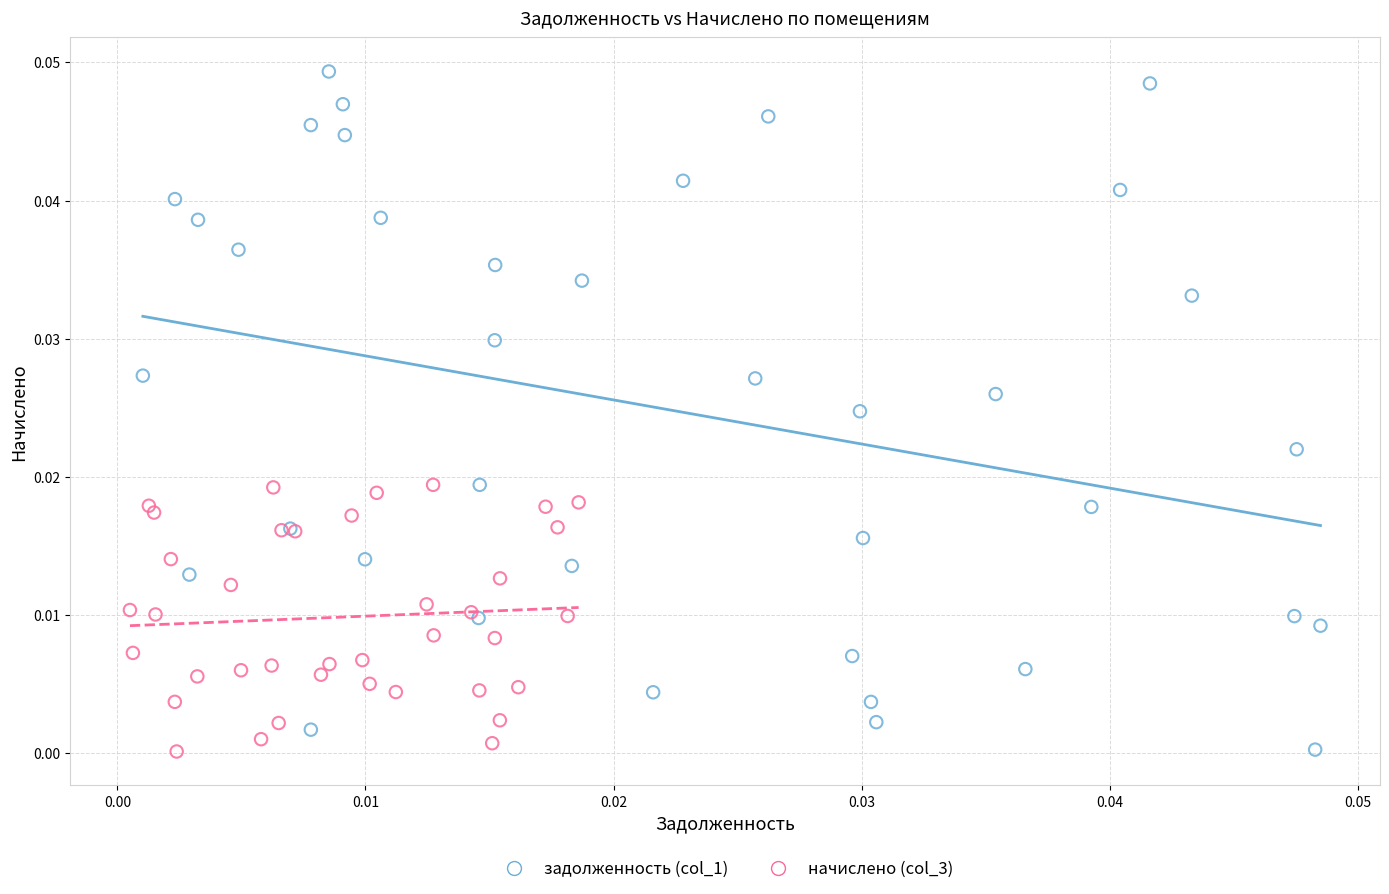

Which series has the largest Y range (max minus min)?

задолженность (col_1)